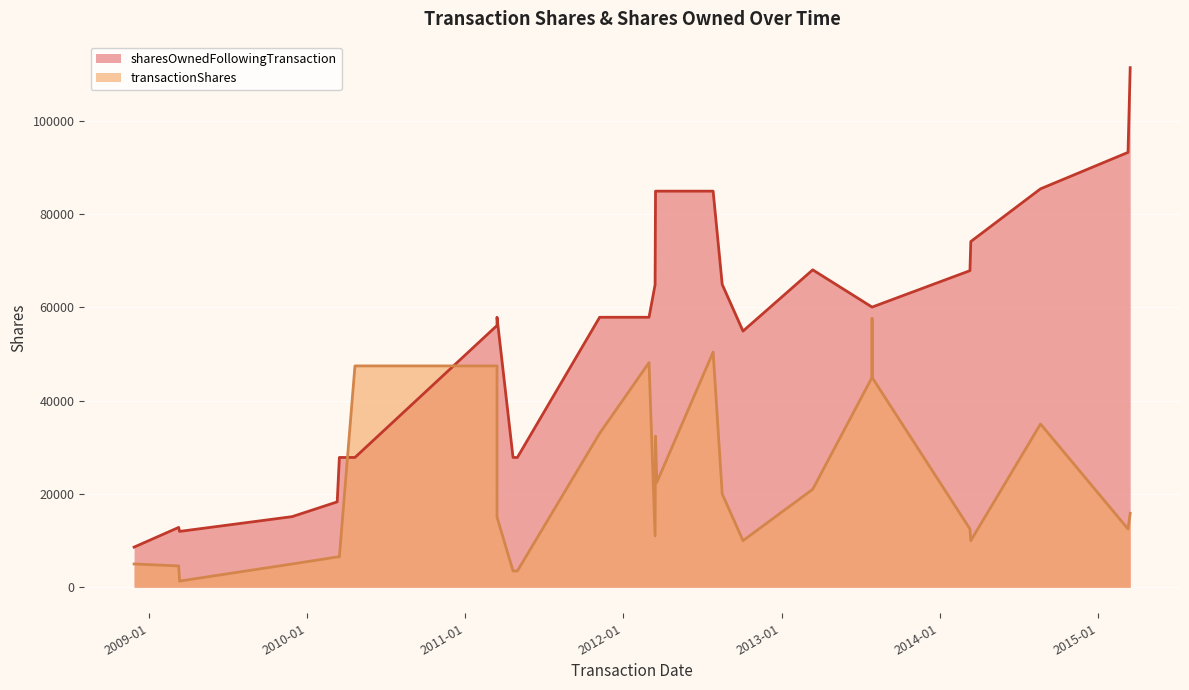

Which has a higher value, 2013-07-29 or 2011-04-22?

2013-07-29